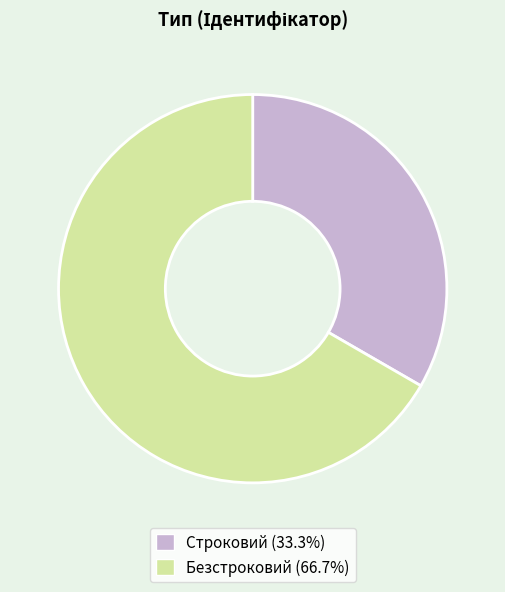

The Безстроковий slice represents 67% of the pie. True or false?

True